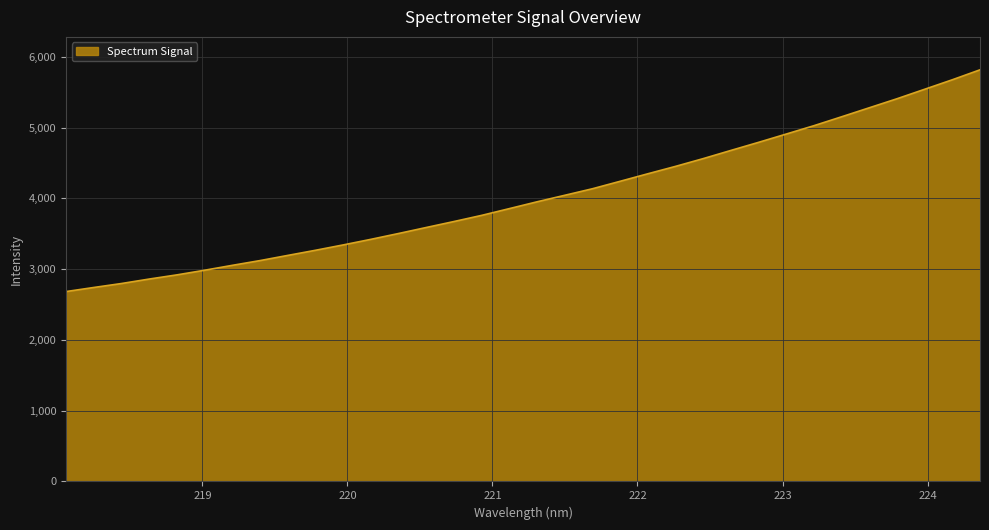

What is the smallest value displayed?

2683.6